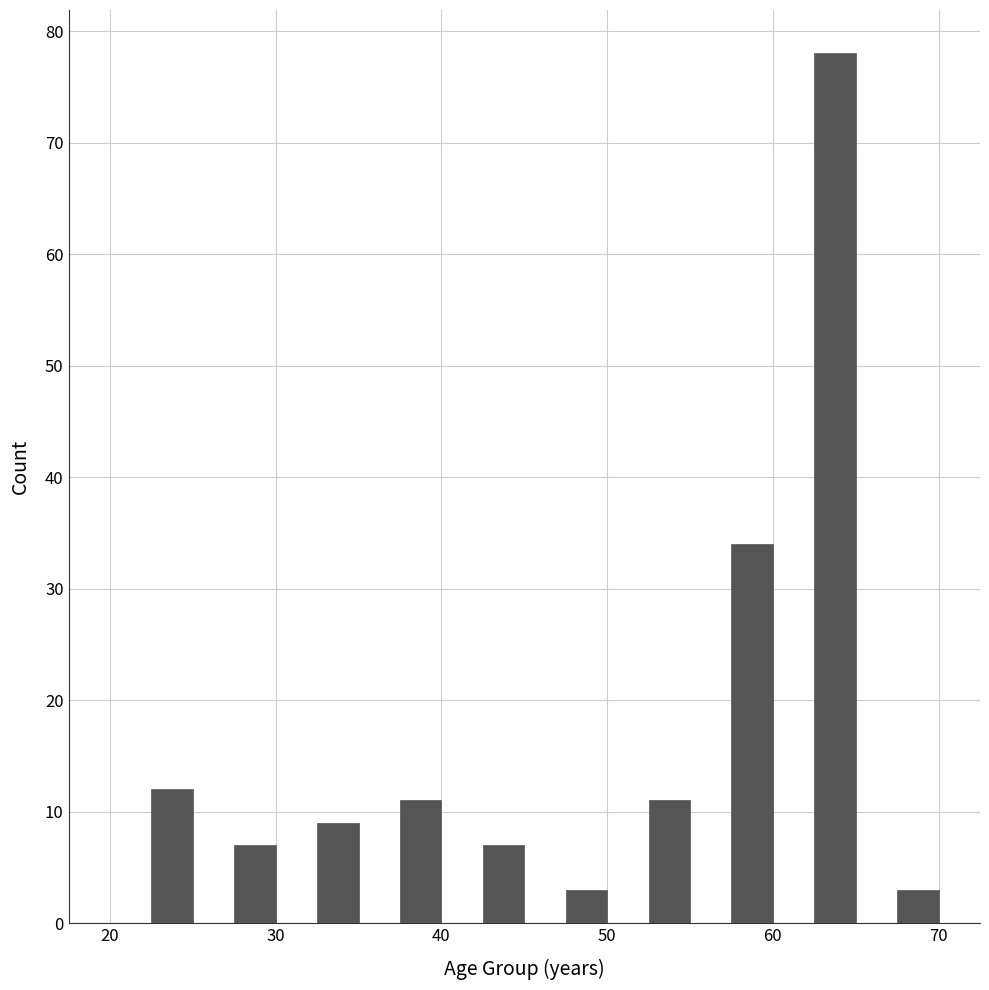

Read against the x-axis, roughly where is the centre of the tallest bar?

64